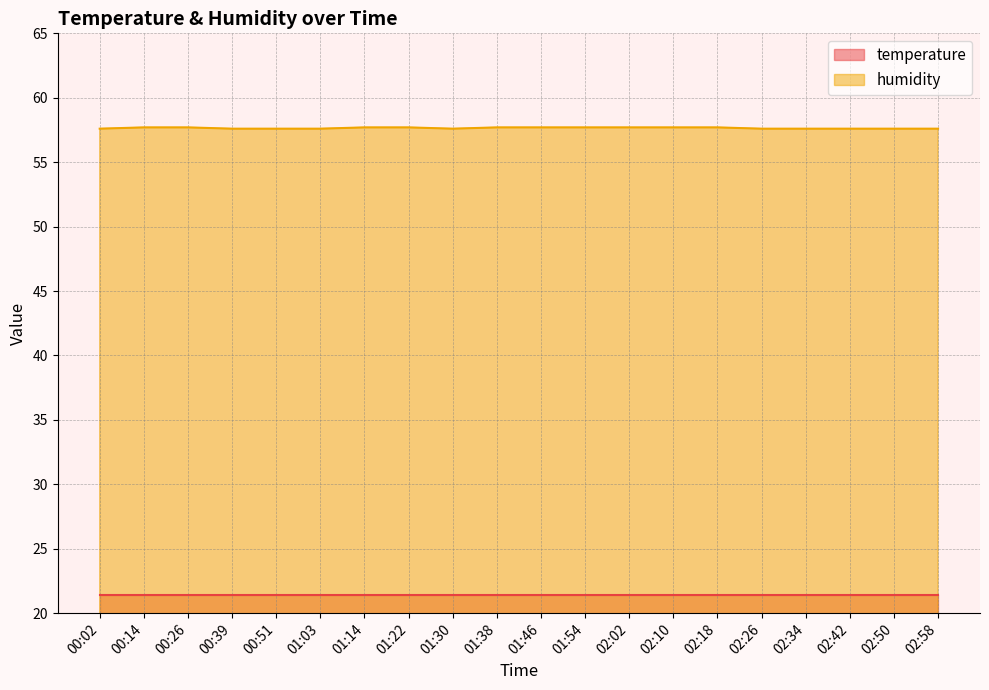

The chart shows a value of 89.7 at 01:14. True or false?

False